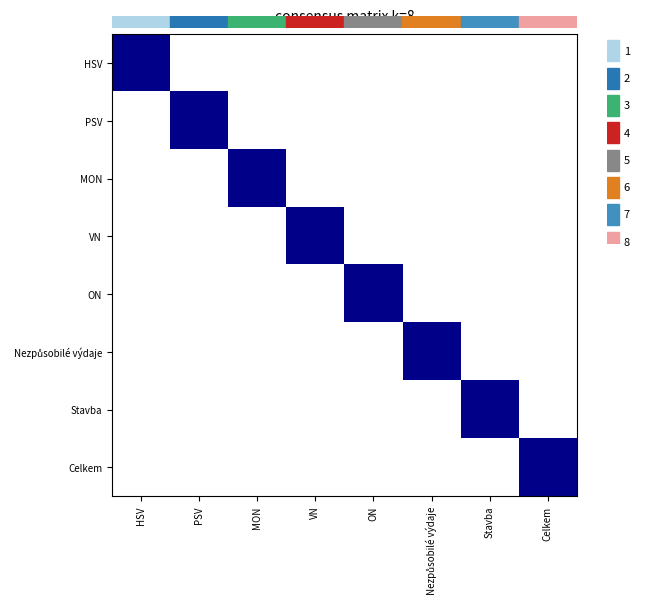

Which series changed the most between Nezpůsobilé výdaje and Stavba?

Nezpůsobilé výdaje